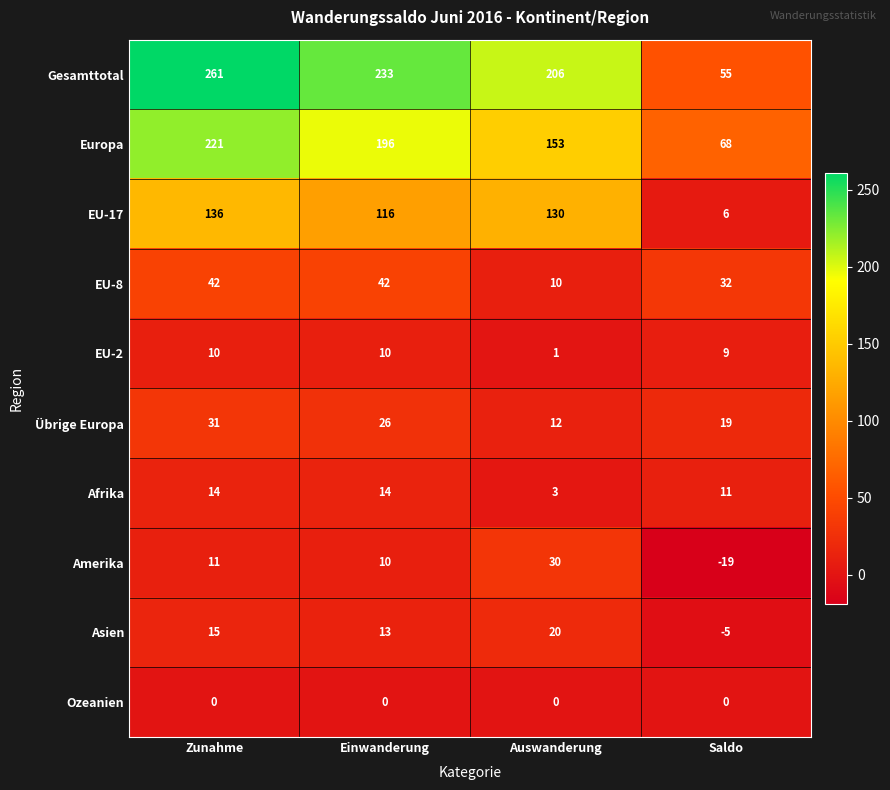

How many categories are shown in the chart?

4